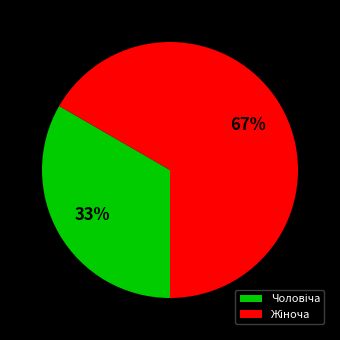

To the nearest percent, what is the average slice percentage?

50%